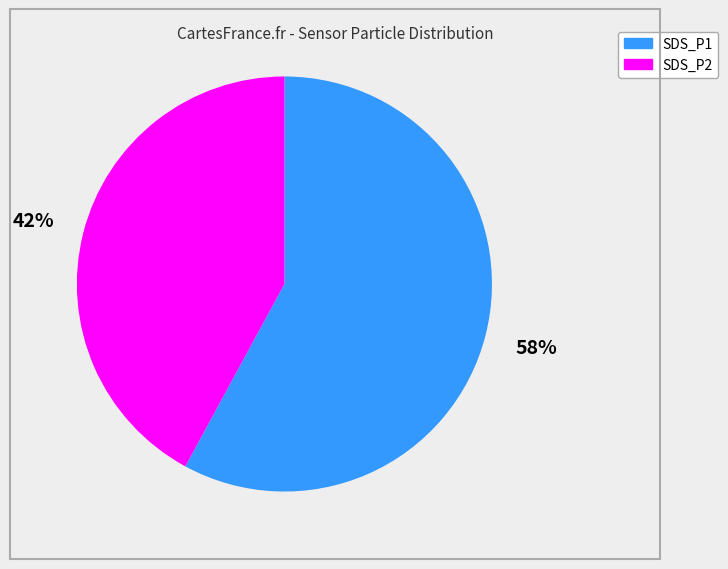

True or false: SDS_P1 accounts for 68% of the total.

False